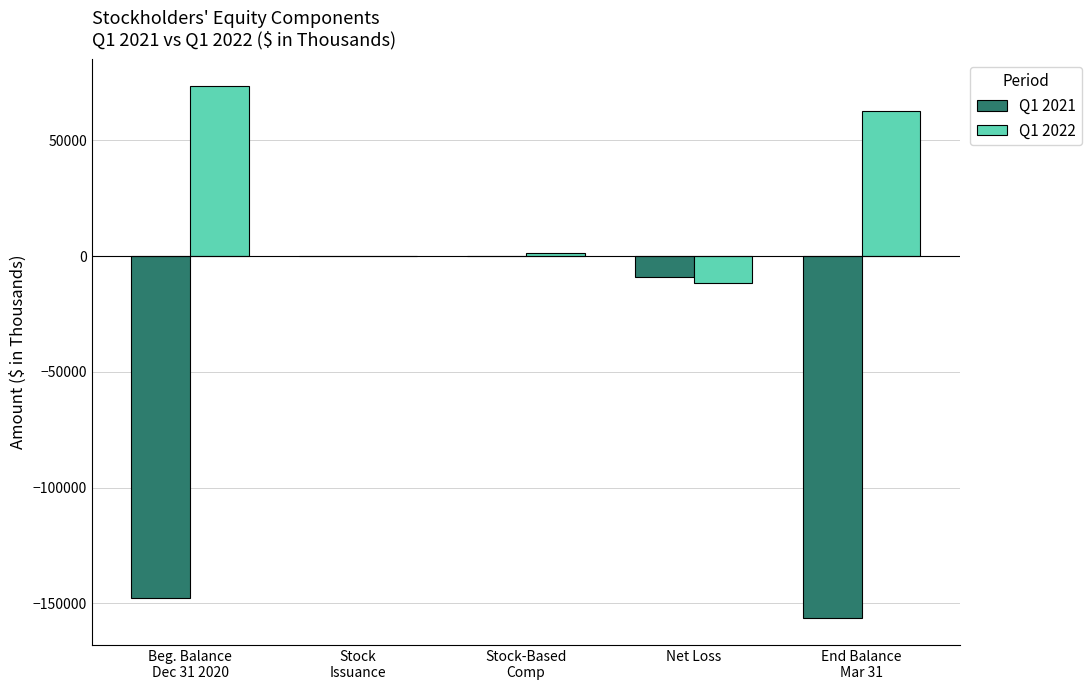

Which series has the largest total across all categories?

Q1 2022